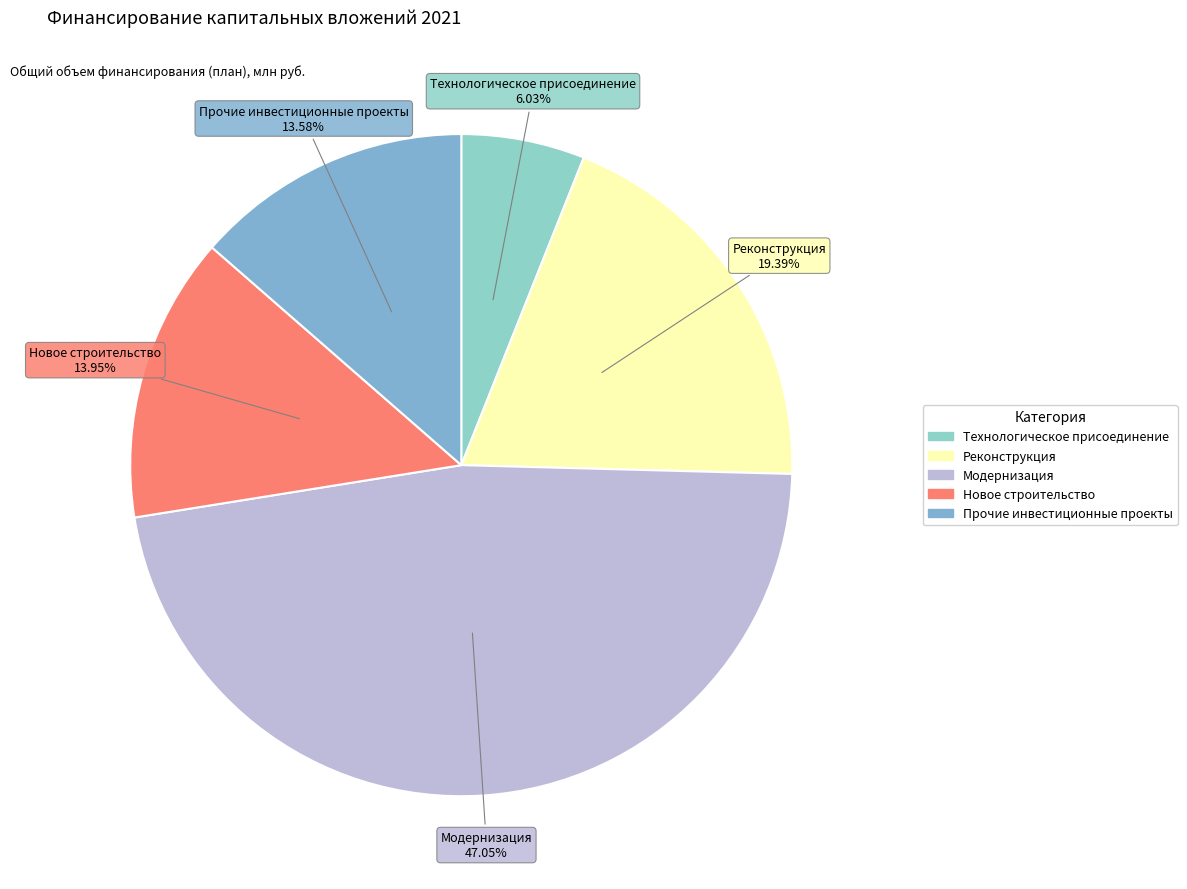

Is the sum of Технологическое присоединение and Новое строительство greater than half?

No